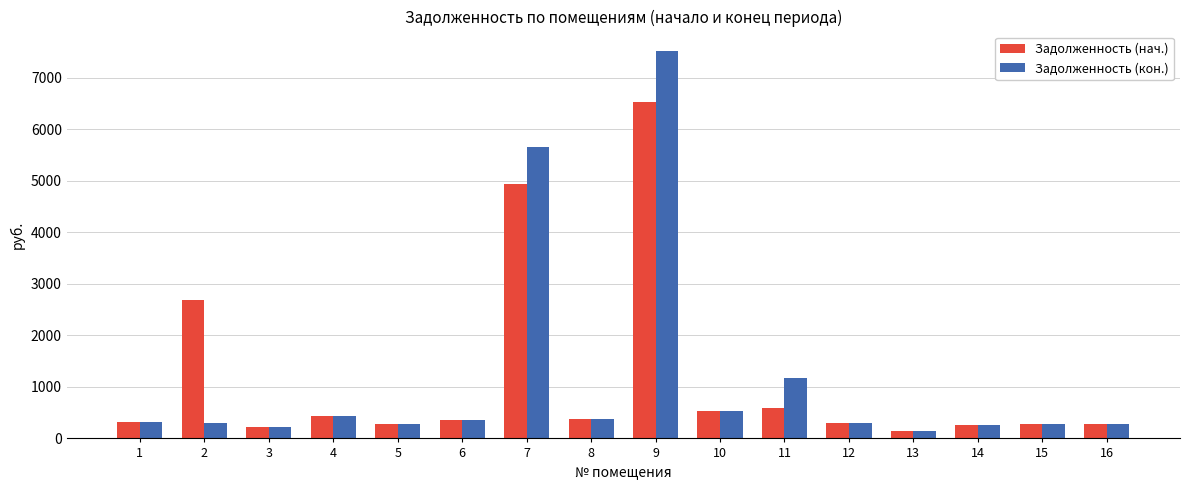

How many data points in Задолженность (нач.) are above 353?

8